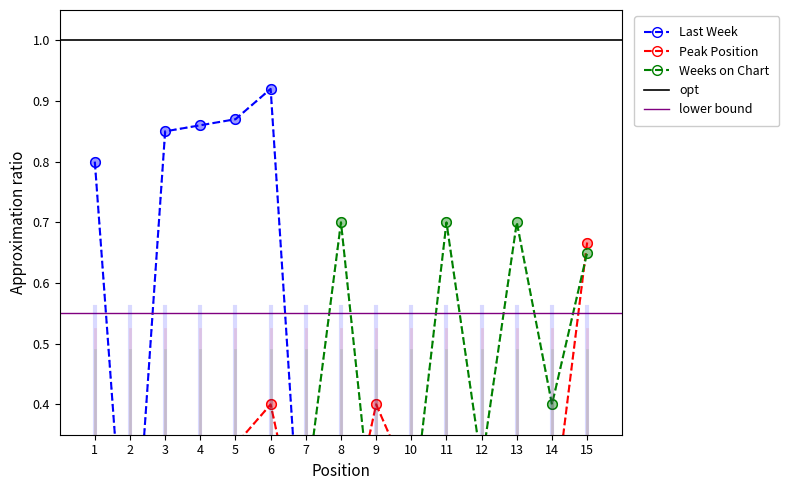

What is the sum of the Peak Position values at 13 and 5?

0.6